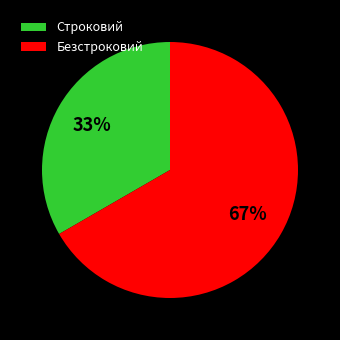

How many segments does this pie chart have?

2